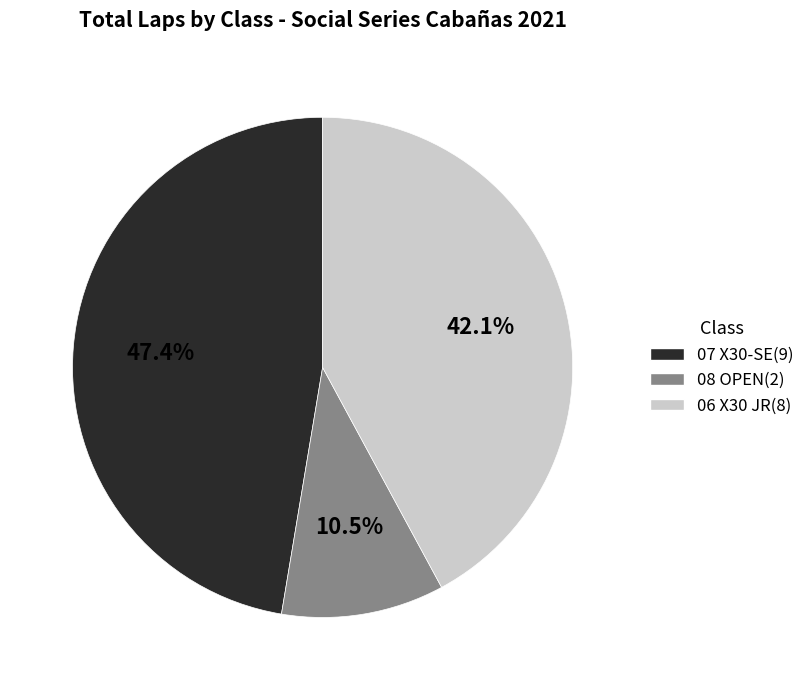

Is 06 X30 JR the majority of the pie?

No